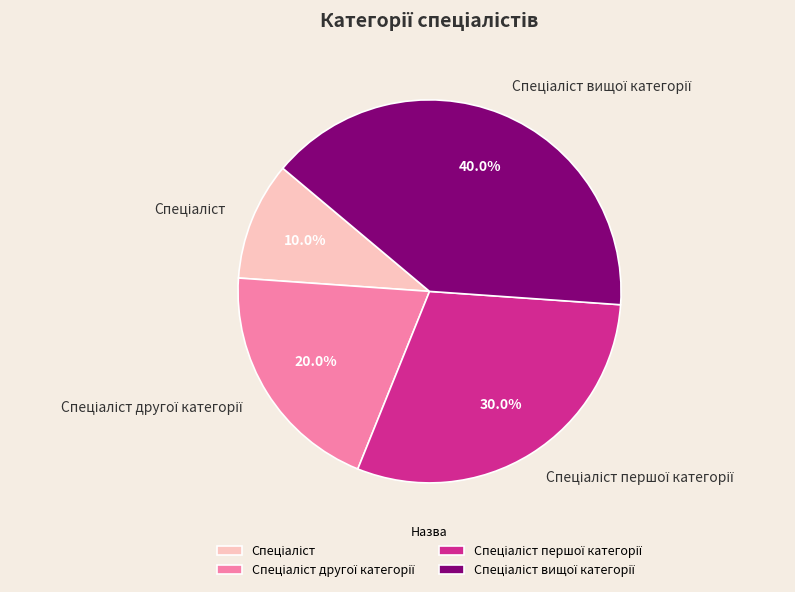

Is there a majority slice in this chart?

No